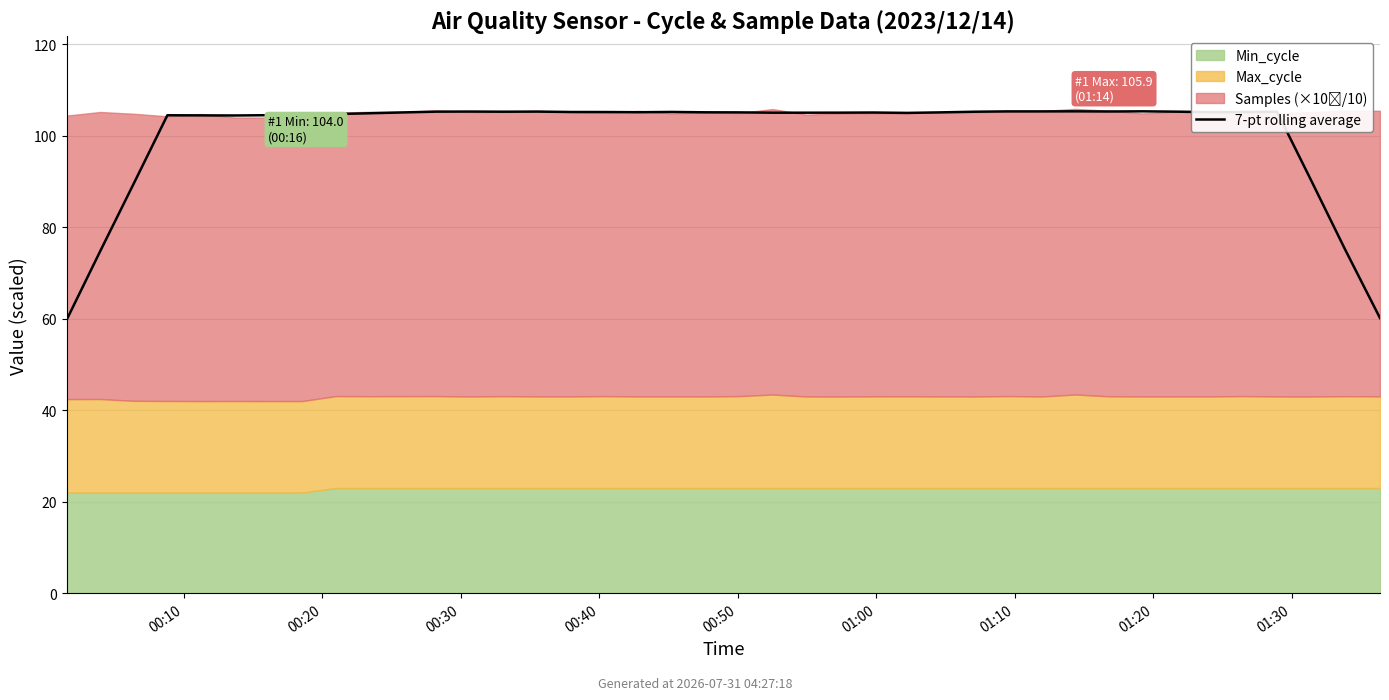

Is it true that the value at 29 is 24.3?

False